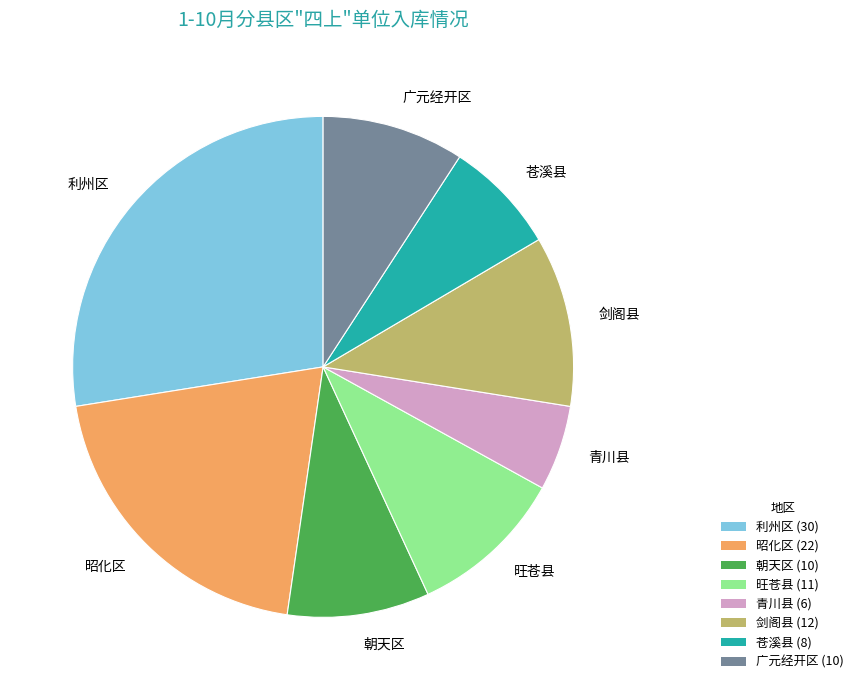

Count the number of slices in the pie.

8